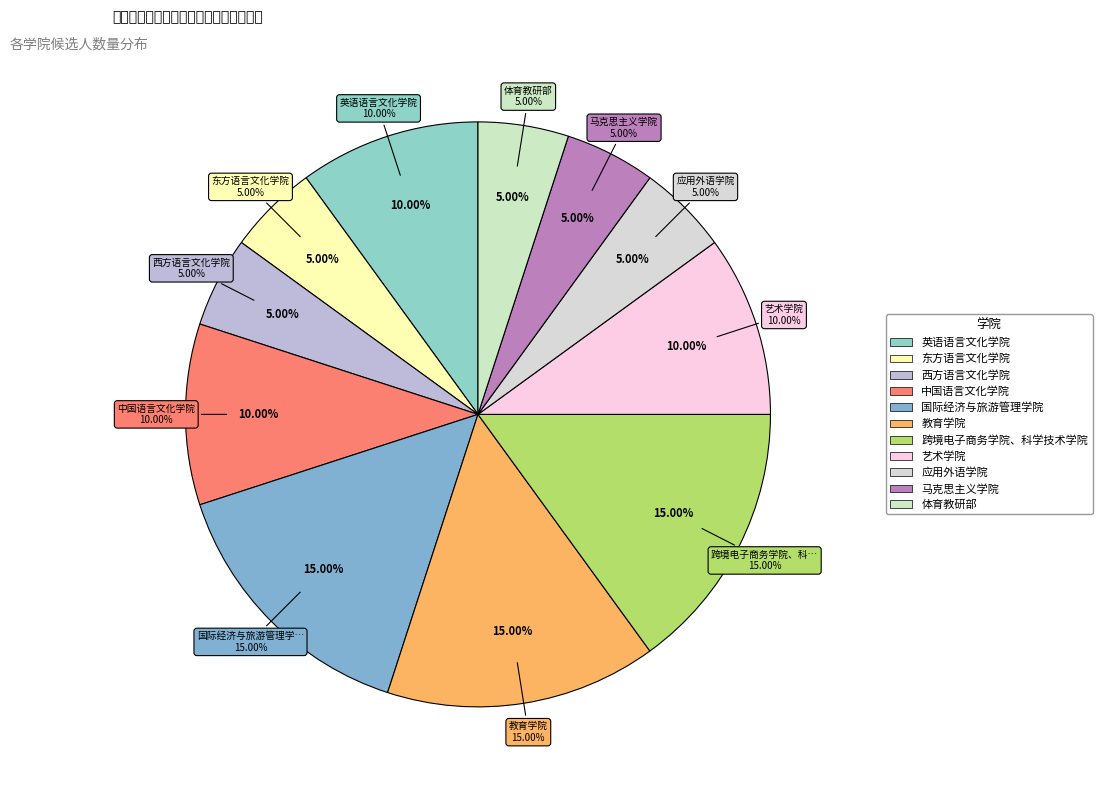

Do 东方语言文化学院 and 应用外语学院 together represent more than half of the pie?

No